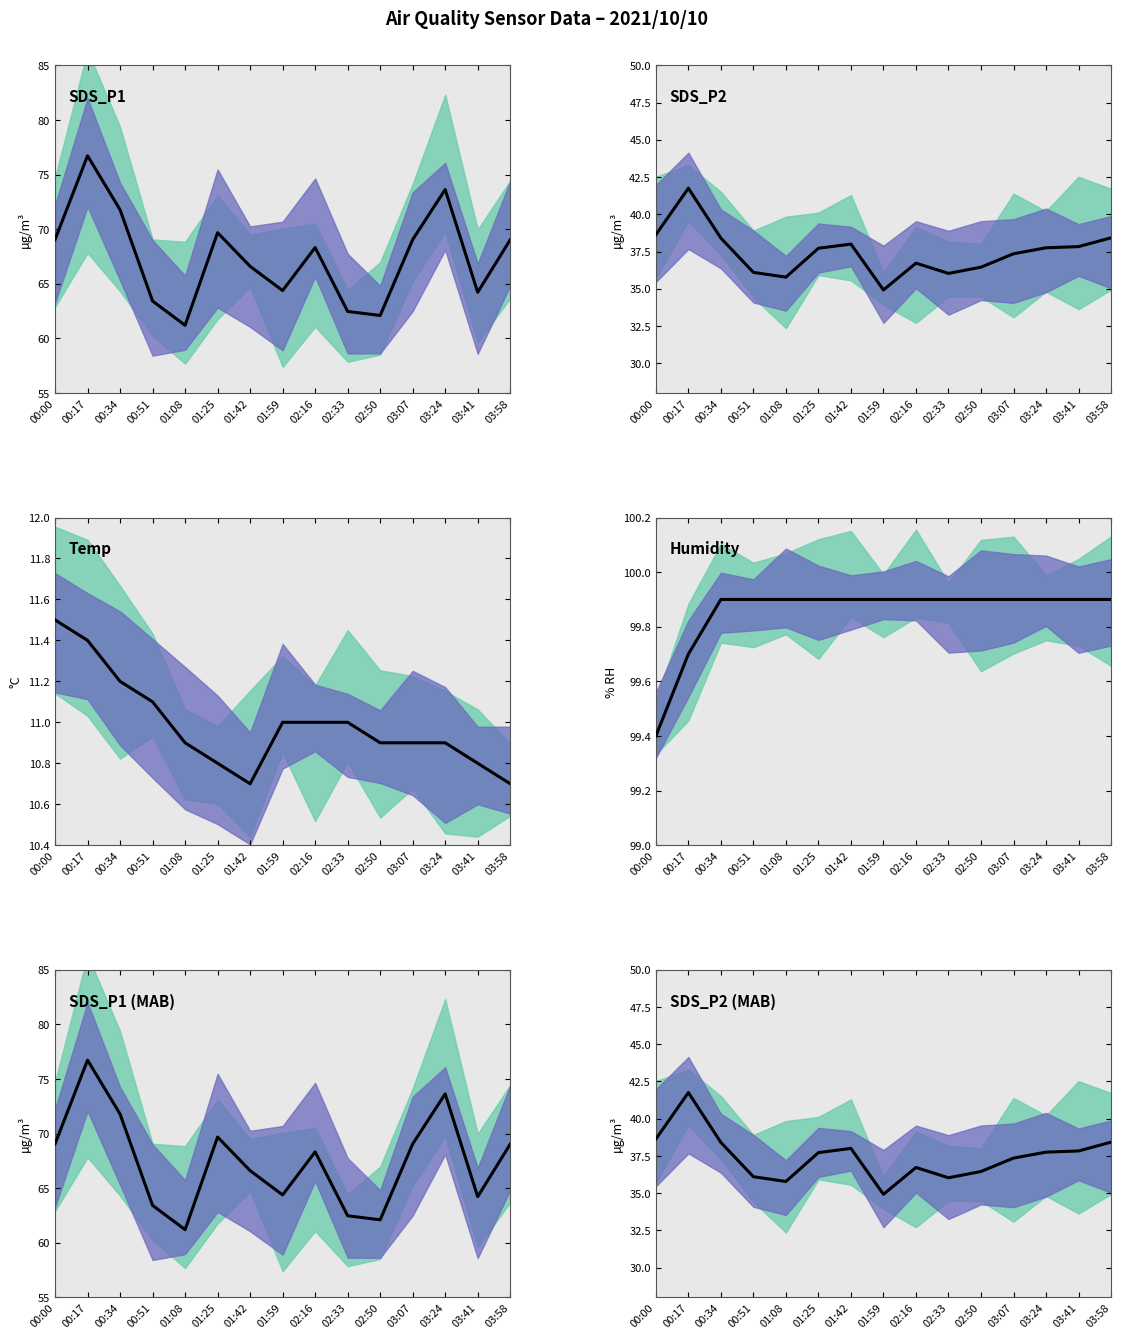

Is the value of SDS_P1 at 00:51 greater than the value of SDS_P1 (MAB) at 03:58?

No